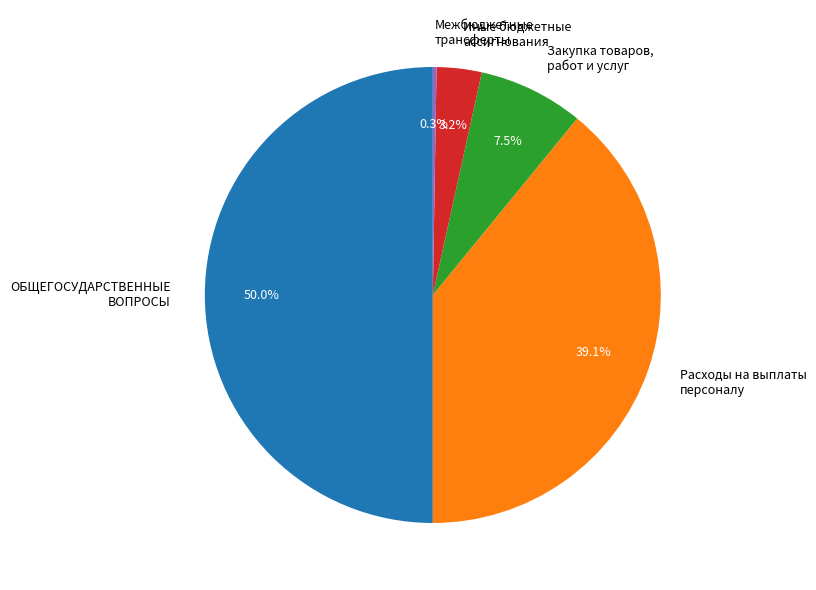

Which has a higher value, Иные бюджетные ассигнования or Расходы на выплаты персоналу?

Расходы на выплаты персоналу